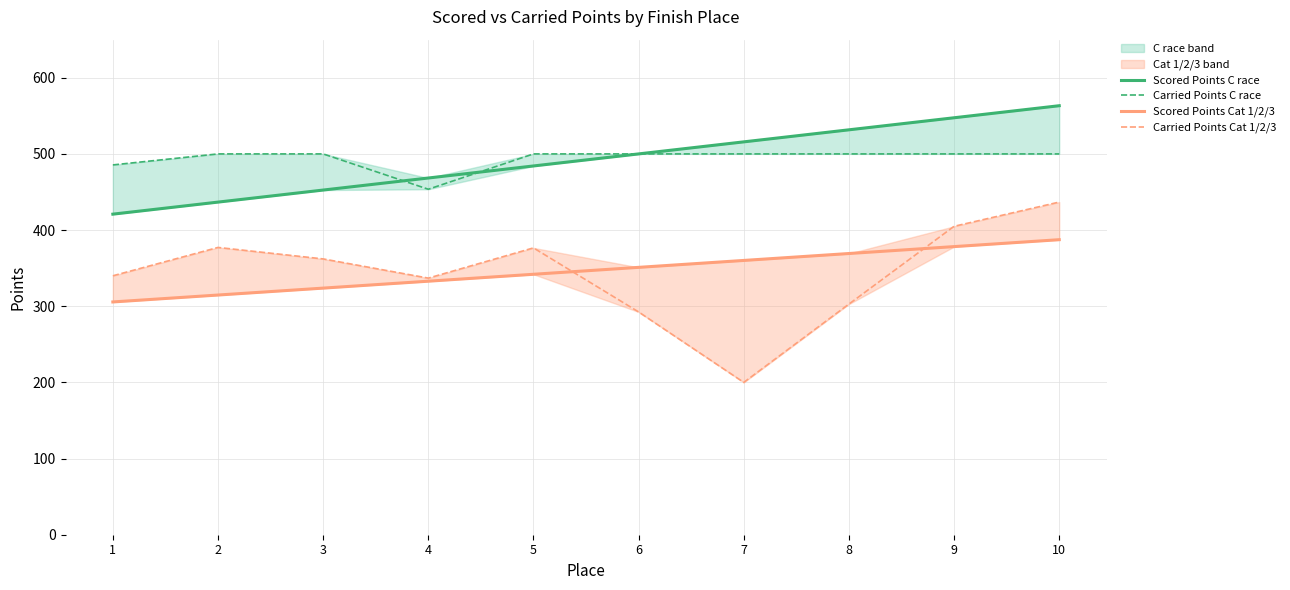

Is the value of Carried Points C race at 4 greater than the value of Scored Points C race at 2?

Yes